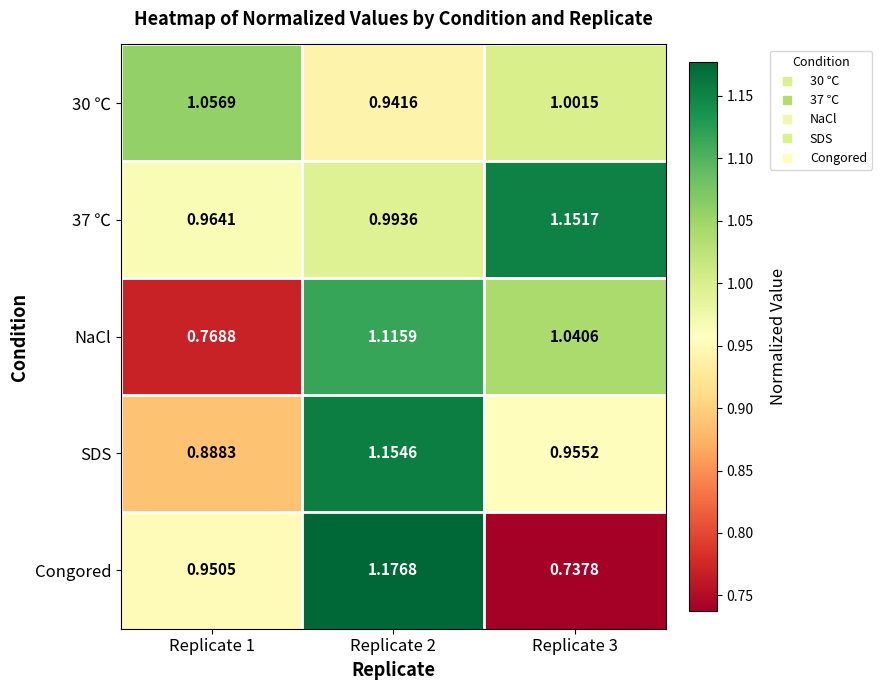

Which series has the largest range (max minus min)?

Congored